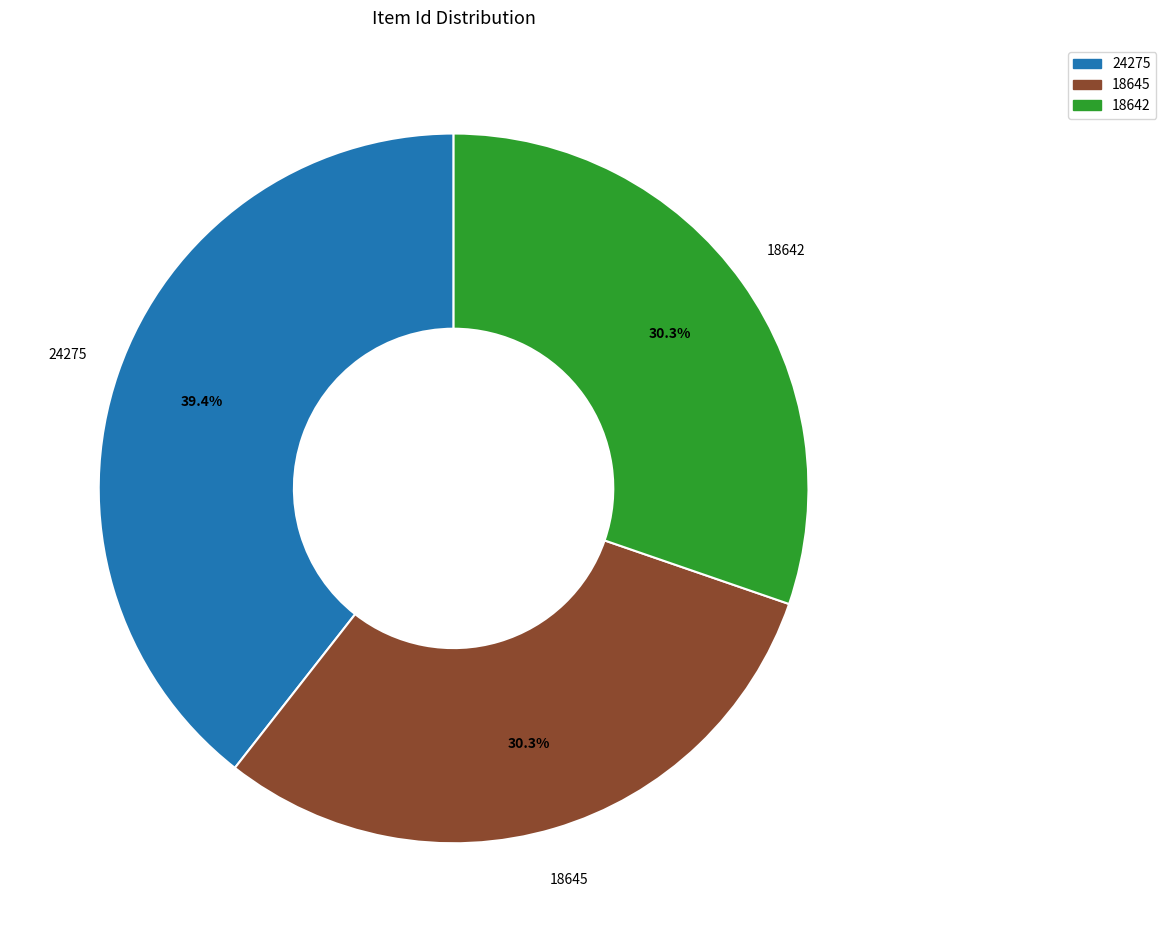

Approximately how many times larger is the value at 24275 compared to 18642?

1.3